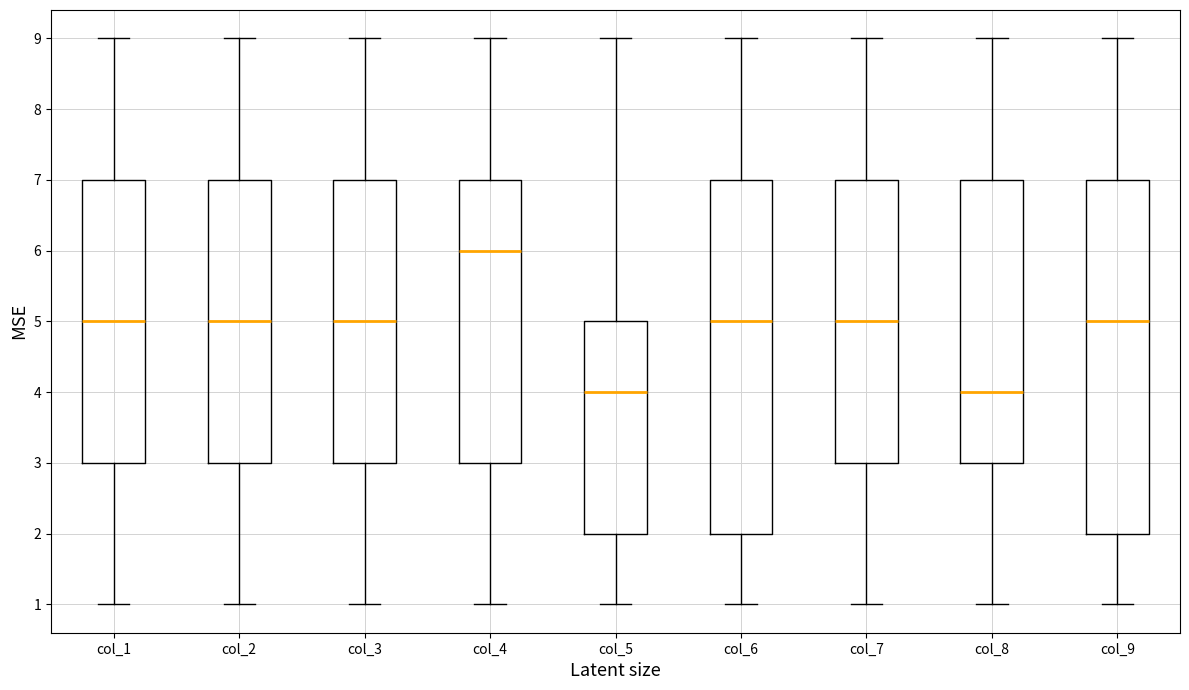

Where does the upper whisker of the box for col_9 end on the y-axis? The values are not printed on the chart, so give them approximately, as read against the axis.

9